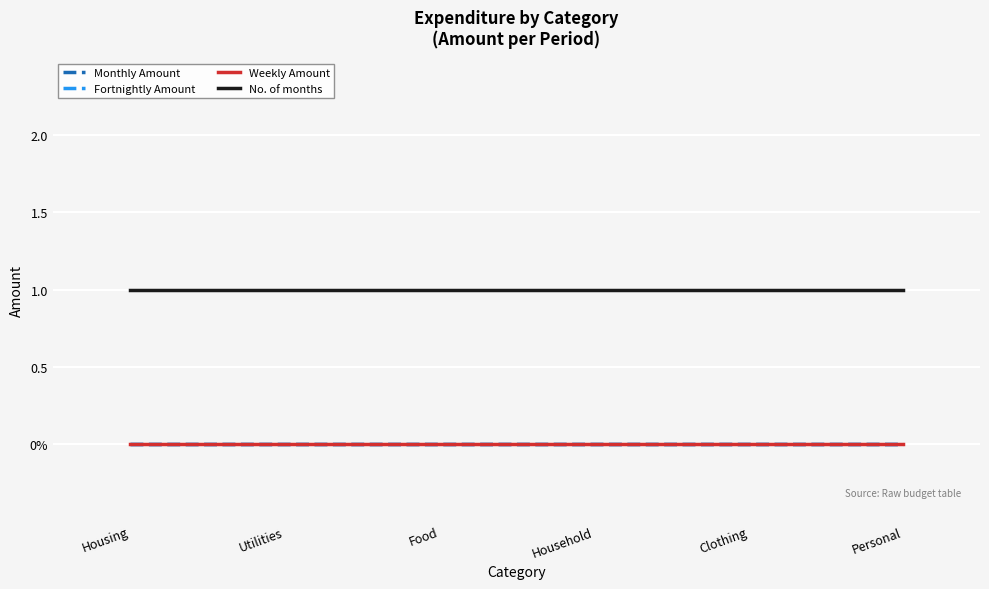

Does the chart display data point markers on the line(s)?

No